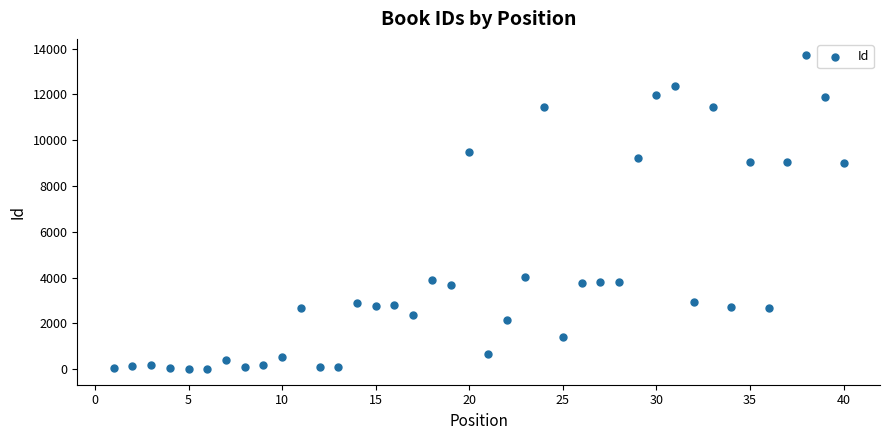

What is the range of X values (max minus min)?

39